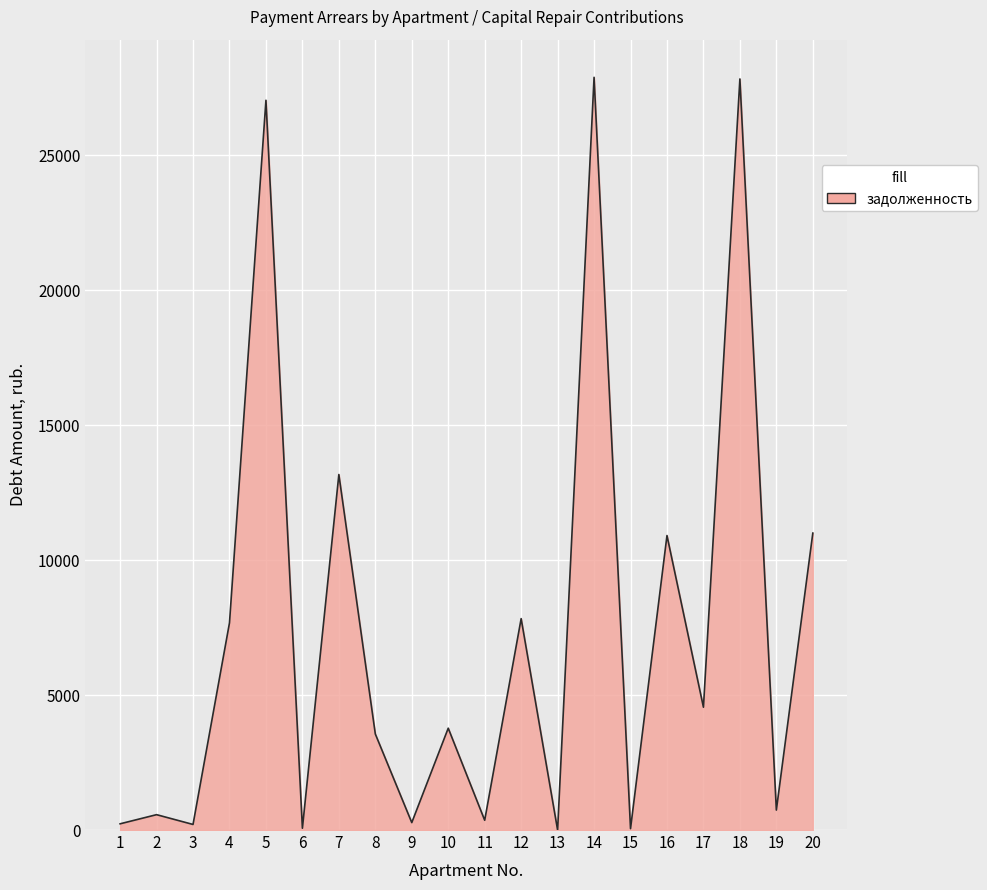

Is it true that the value at 16 is 5831.3?

False